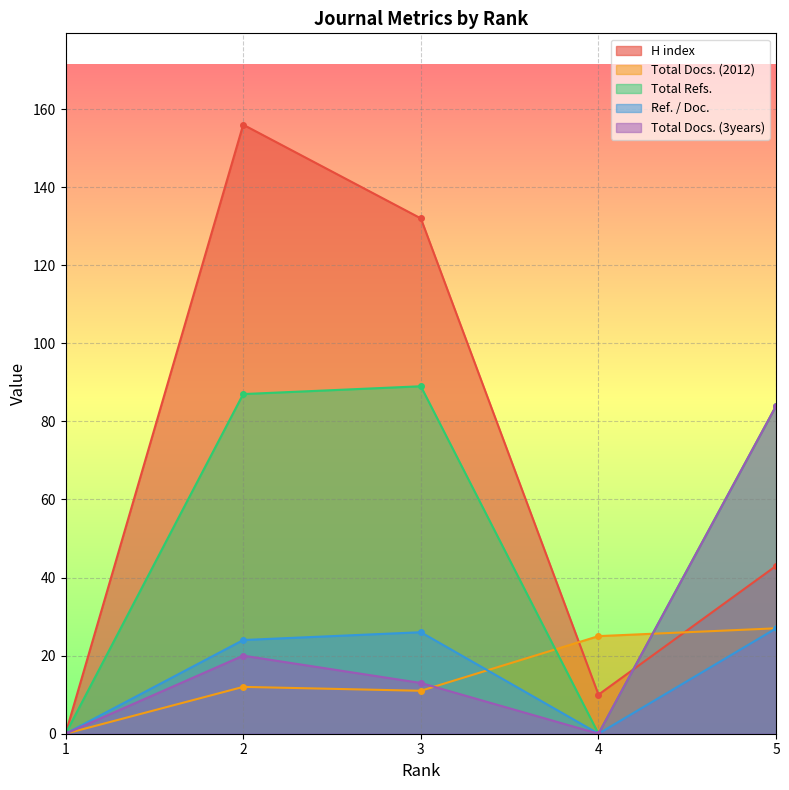

The value of Ref. / Doc. at 4 is 0. True or false?

True